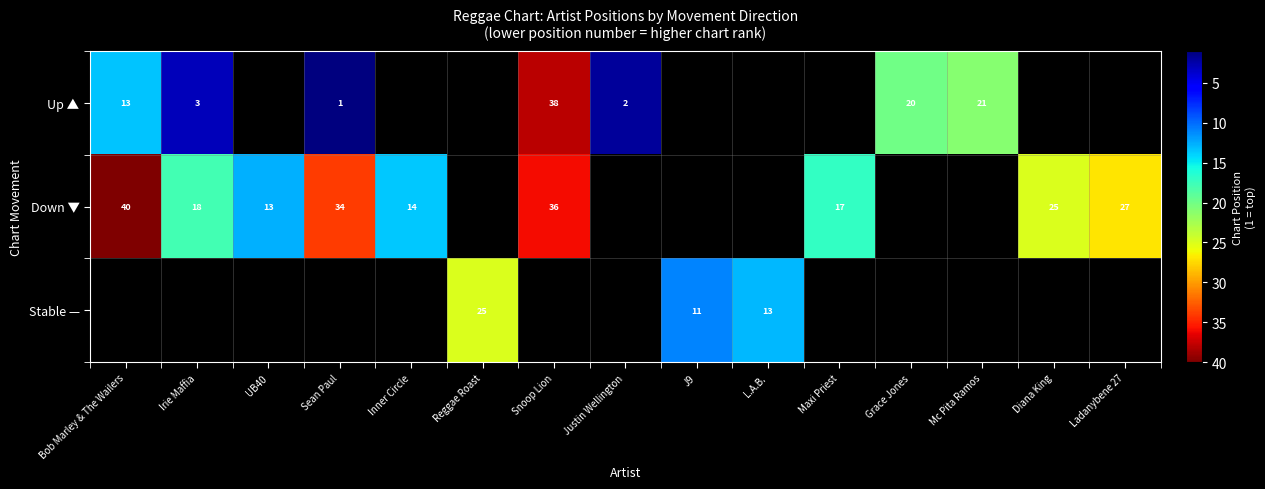

Is it true that Up ▲ equals 3.0 at Irie Maffia?

True